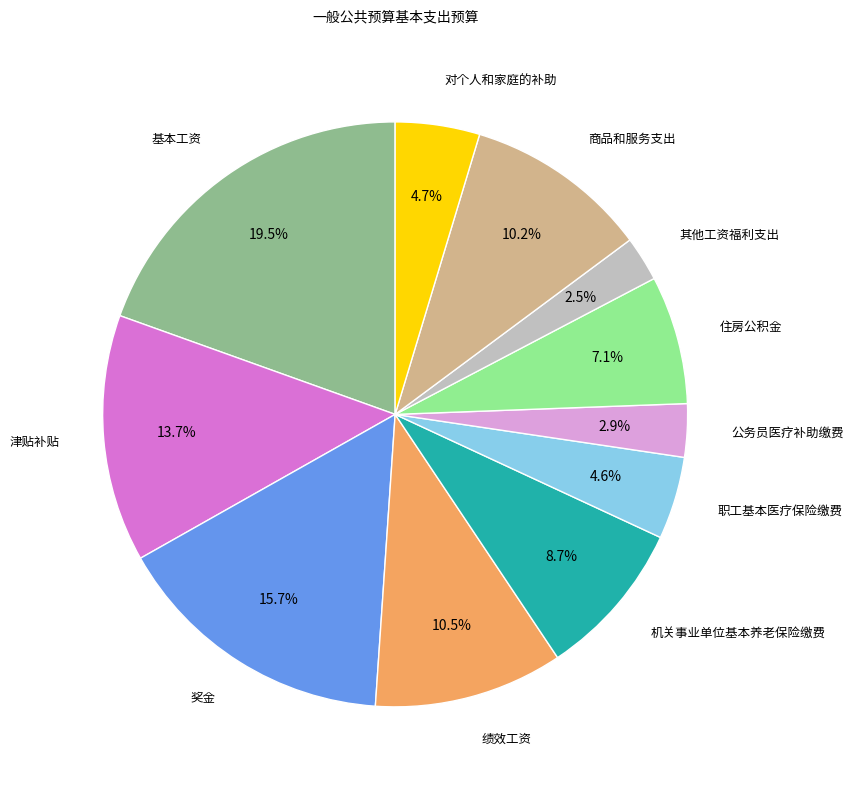

Is there any slice that represents more than half of the pie?

No